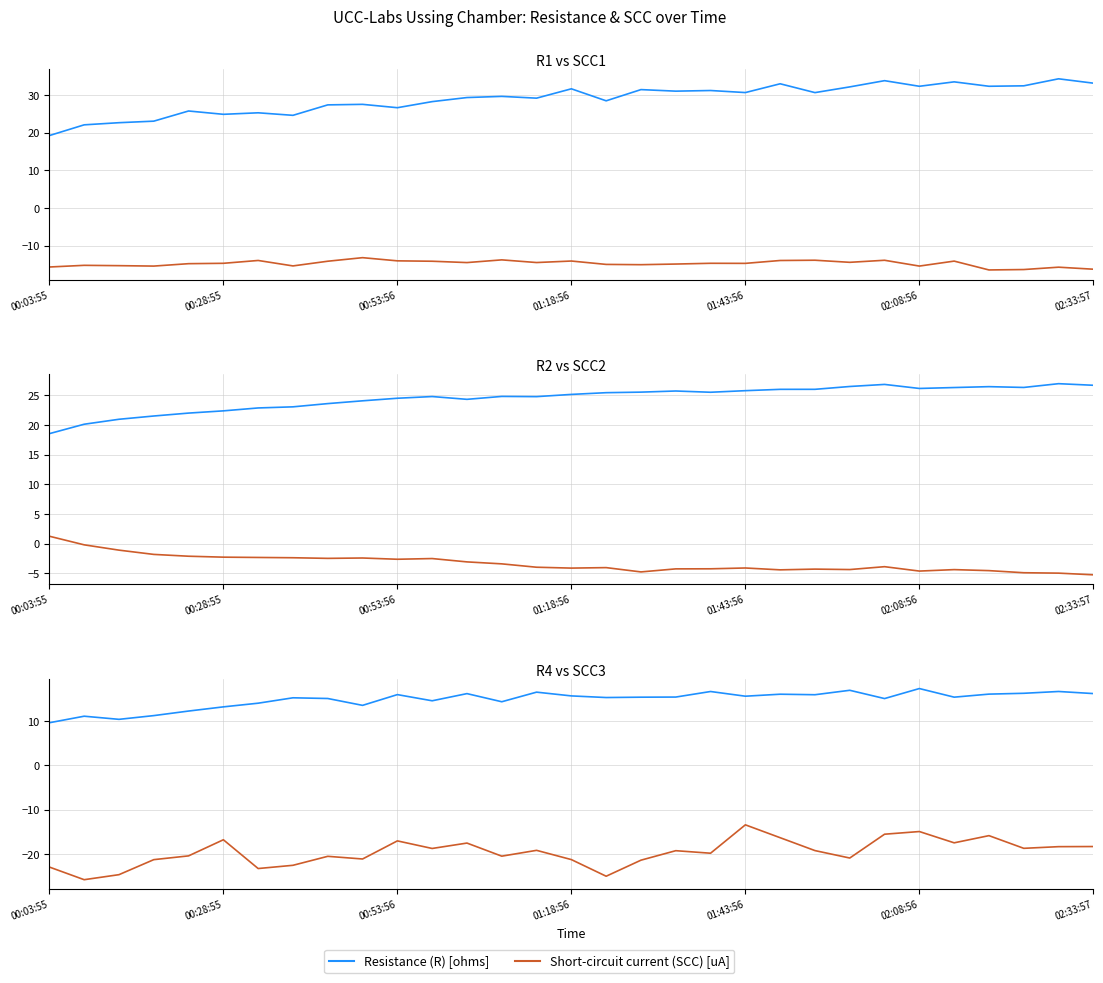

What is the difference between the maximum and second lowest values in the SCC2 [uA] series?

6.2